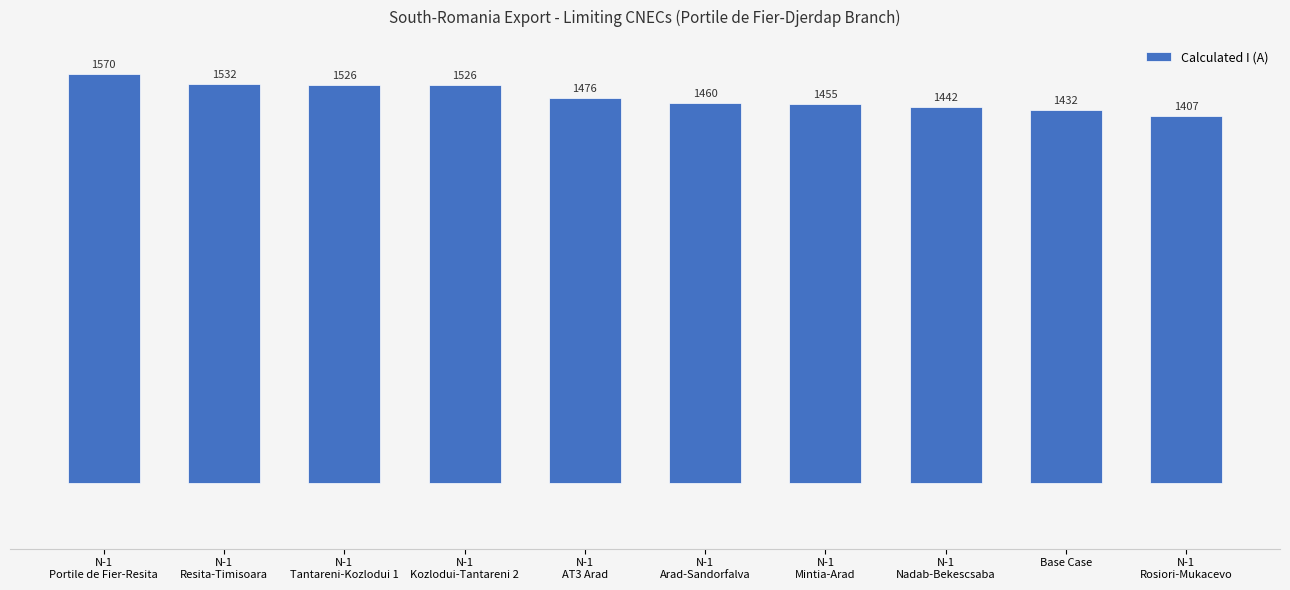

What is the sum of all values?

14826